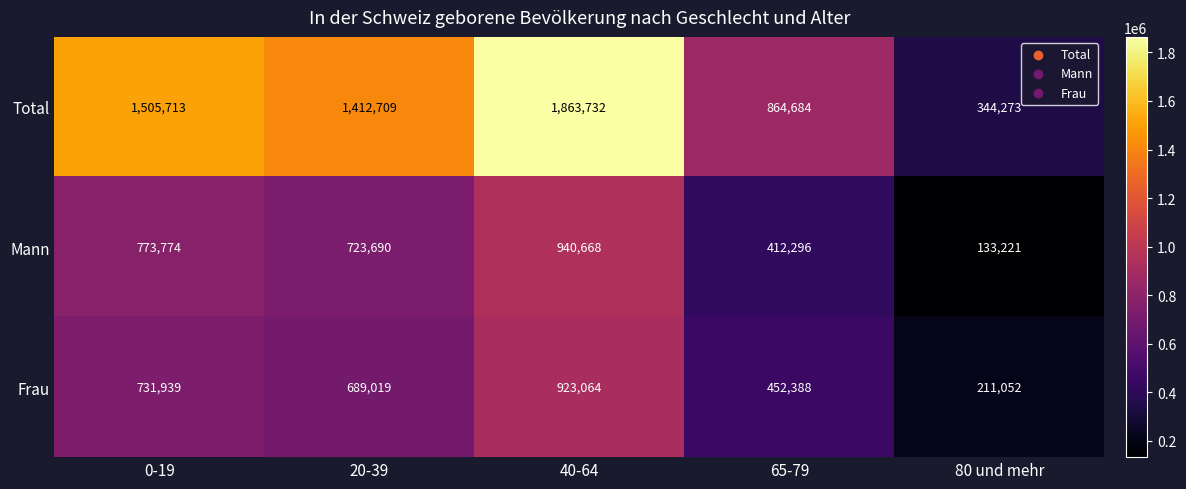

Count the number of categories in the chart.

5